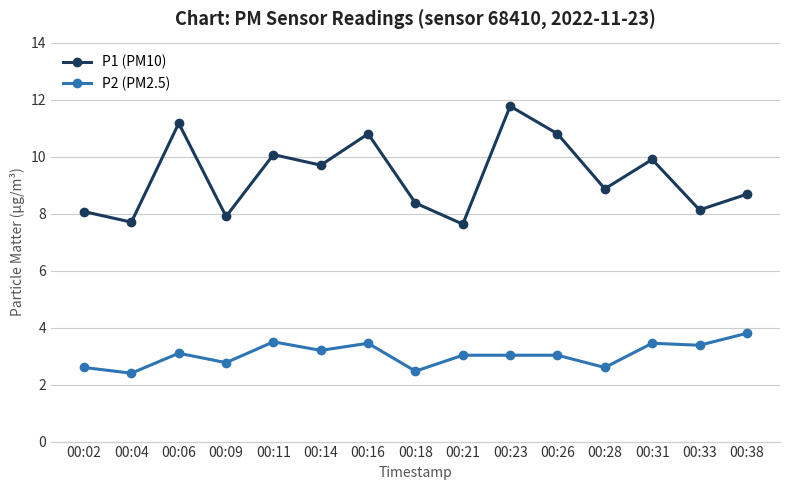

Which series changed the most between 00:16 and 00:18?

P1 (PM10)